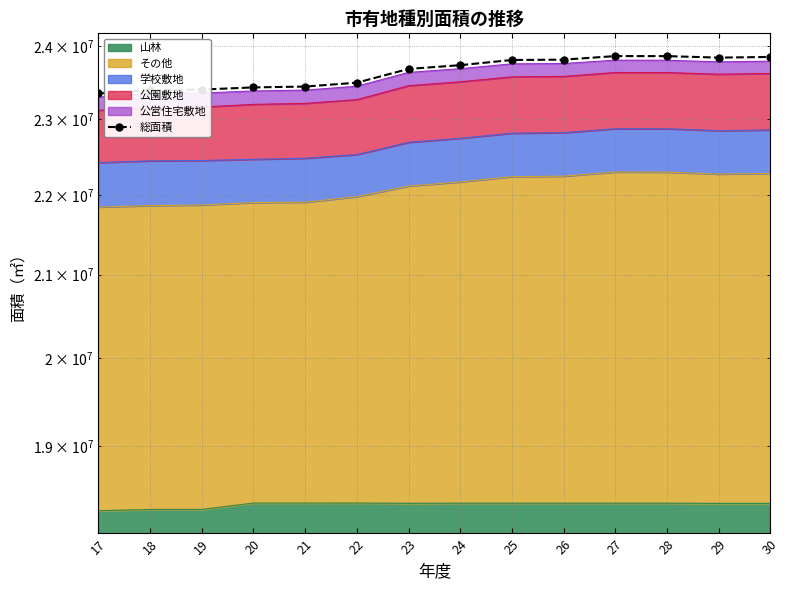

How many categories are shown in the chart?

14